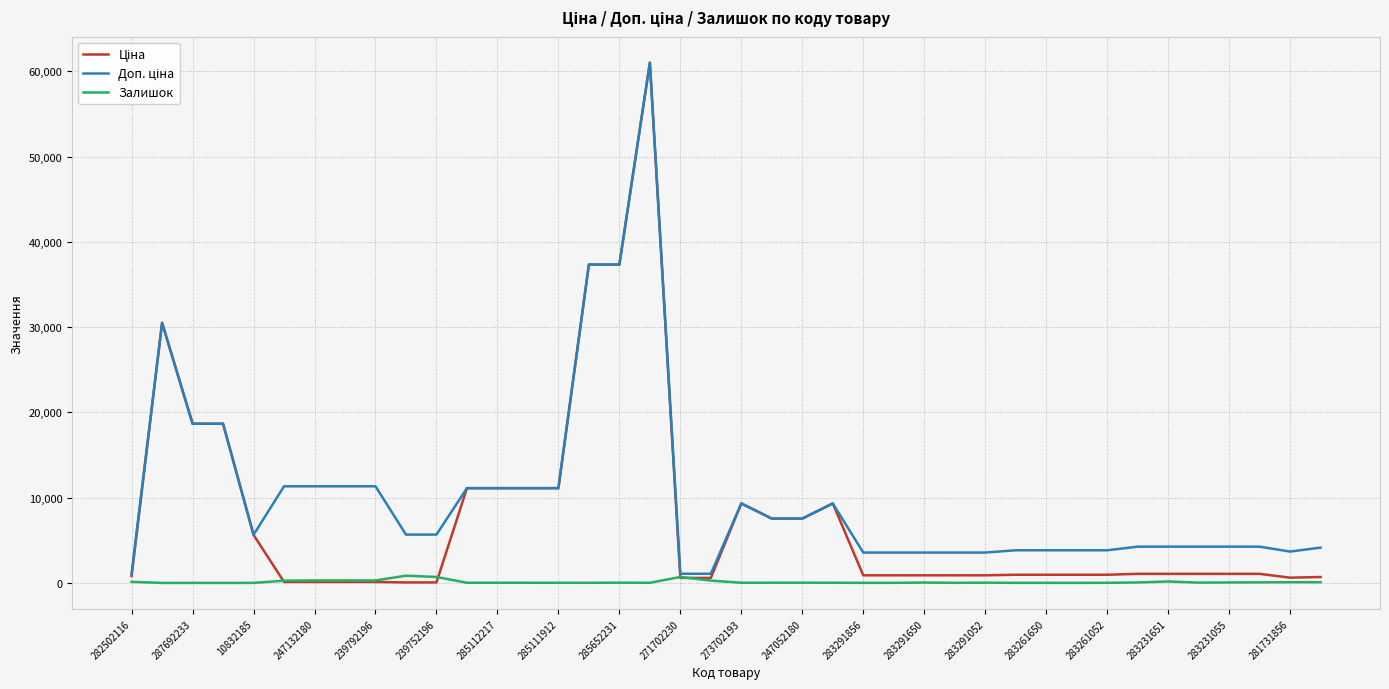

What is the maximum value for Доп. ціна?

61024.7